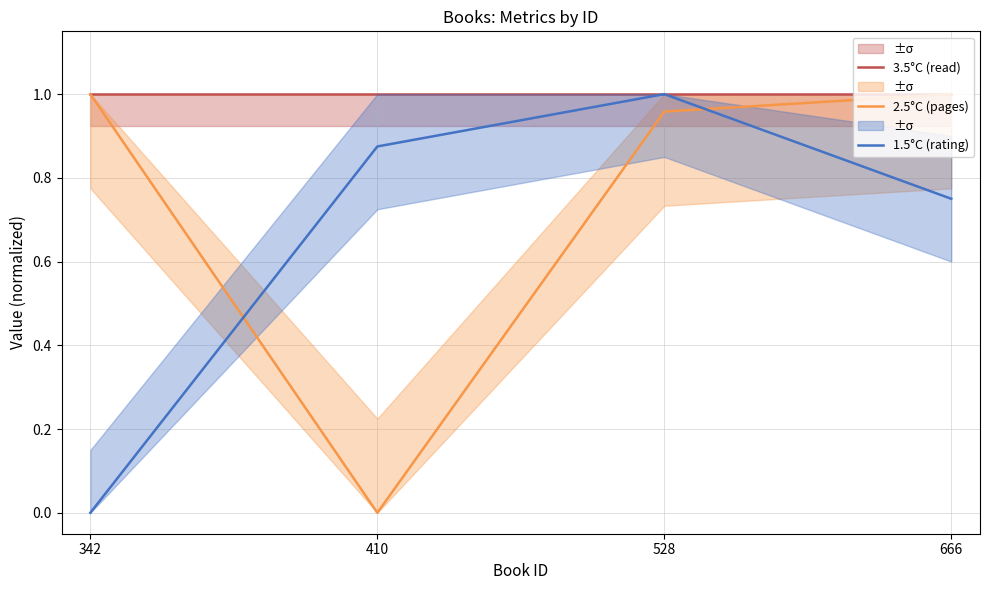

How many data points in 2.5°C (pages) are less than 1?

2